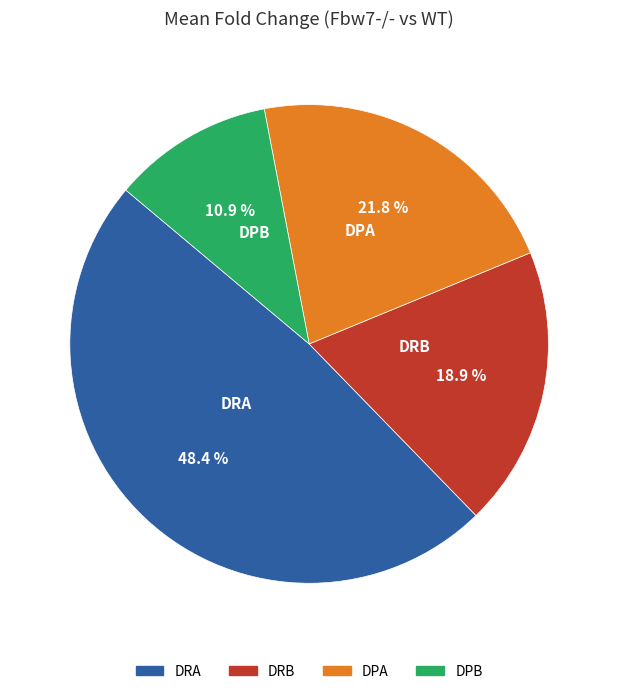

What percentage is the DPA slice, to the nearest percent?

22%